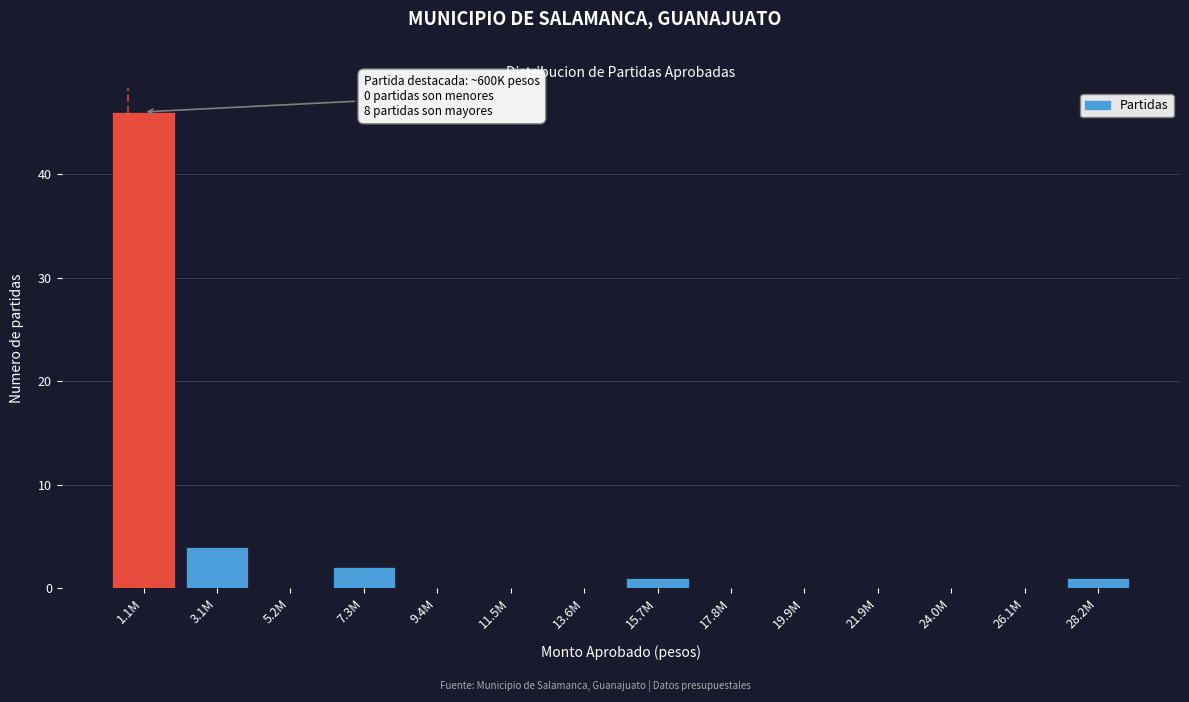

Reading left to right, extract all data points from this chart.

1.1M=46	3.1M=4	5.2M=0	7.3M=2	9.4M=0	11.5M=0	13.6M=0	15.7M=1	17.8M=0	19.9M=0	21.9M=0	24.0M=0	26.1M=0	28.2M=1